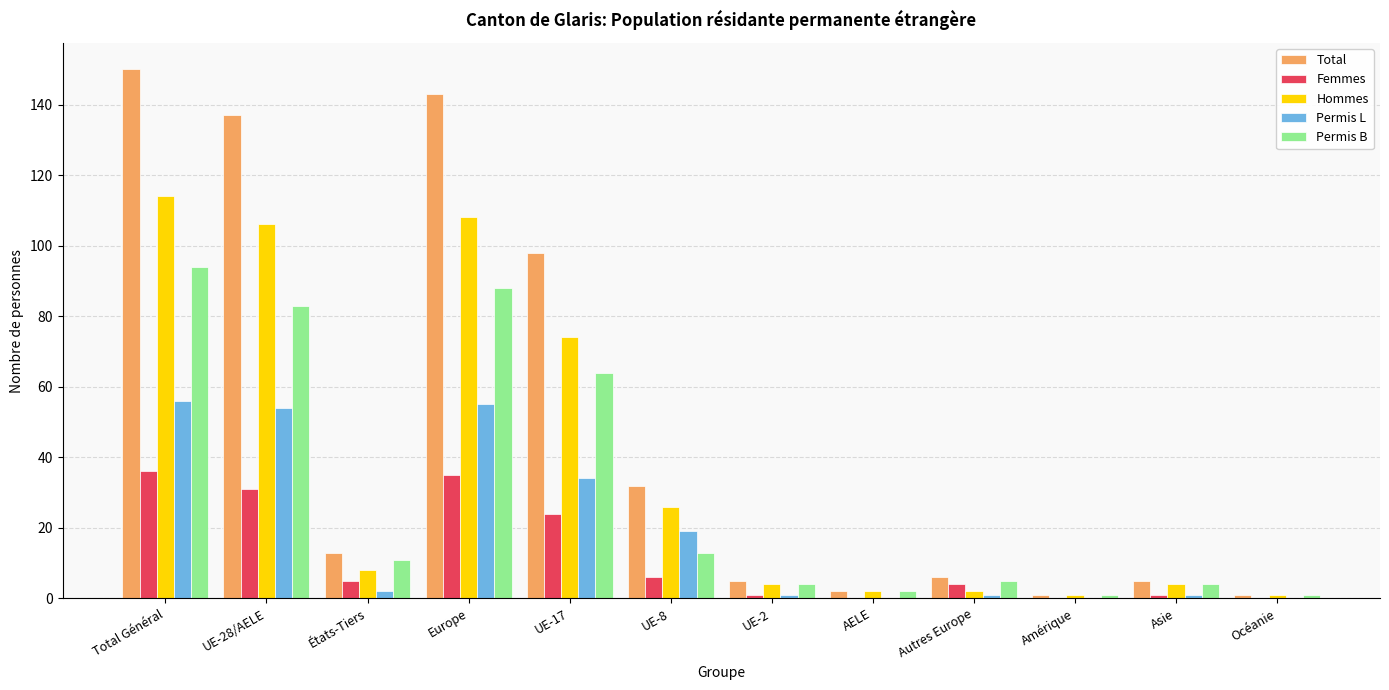

Which series changed the most between États-Tiers and Océanie?

Total